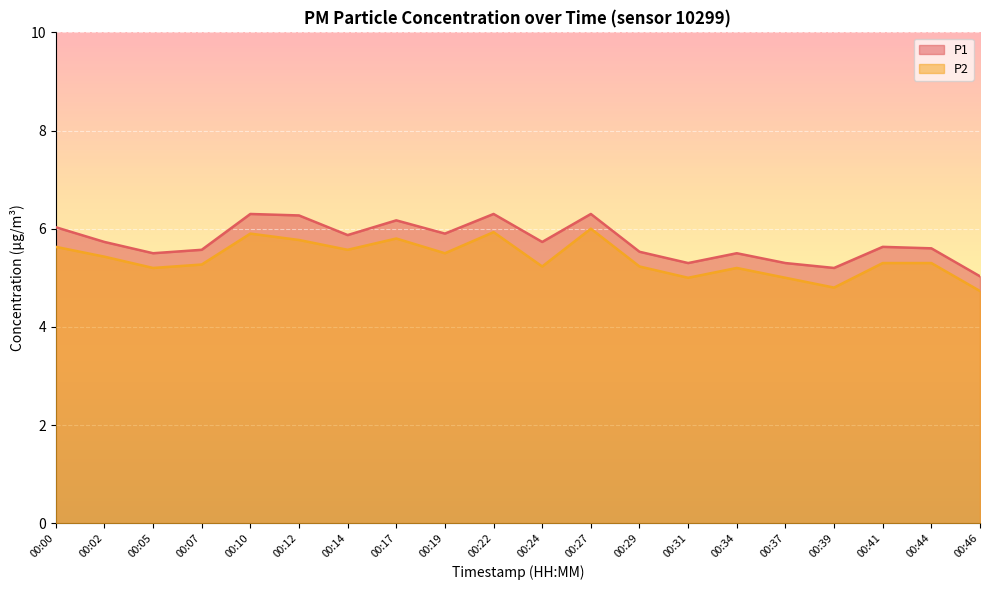

Between 00:10 and 00:46, which series saw the biggest shift?

P1